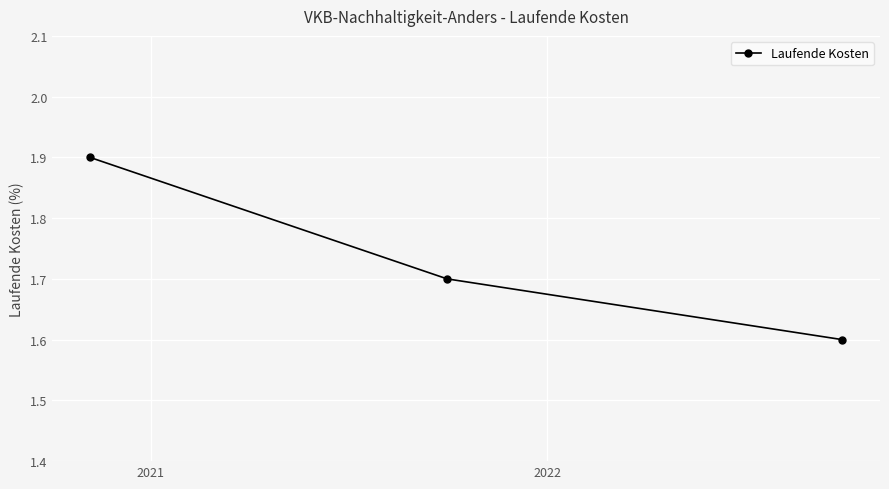

What is the average value?

1.7